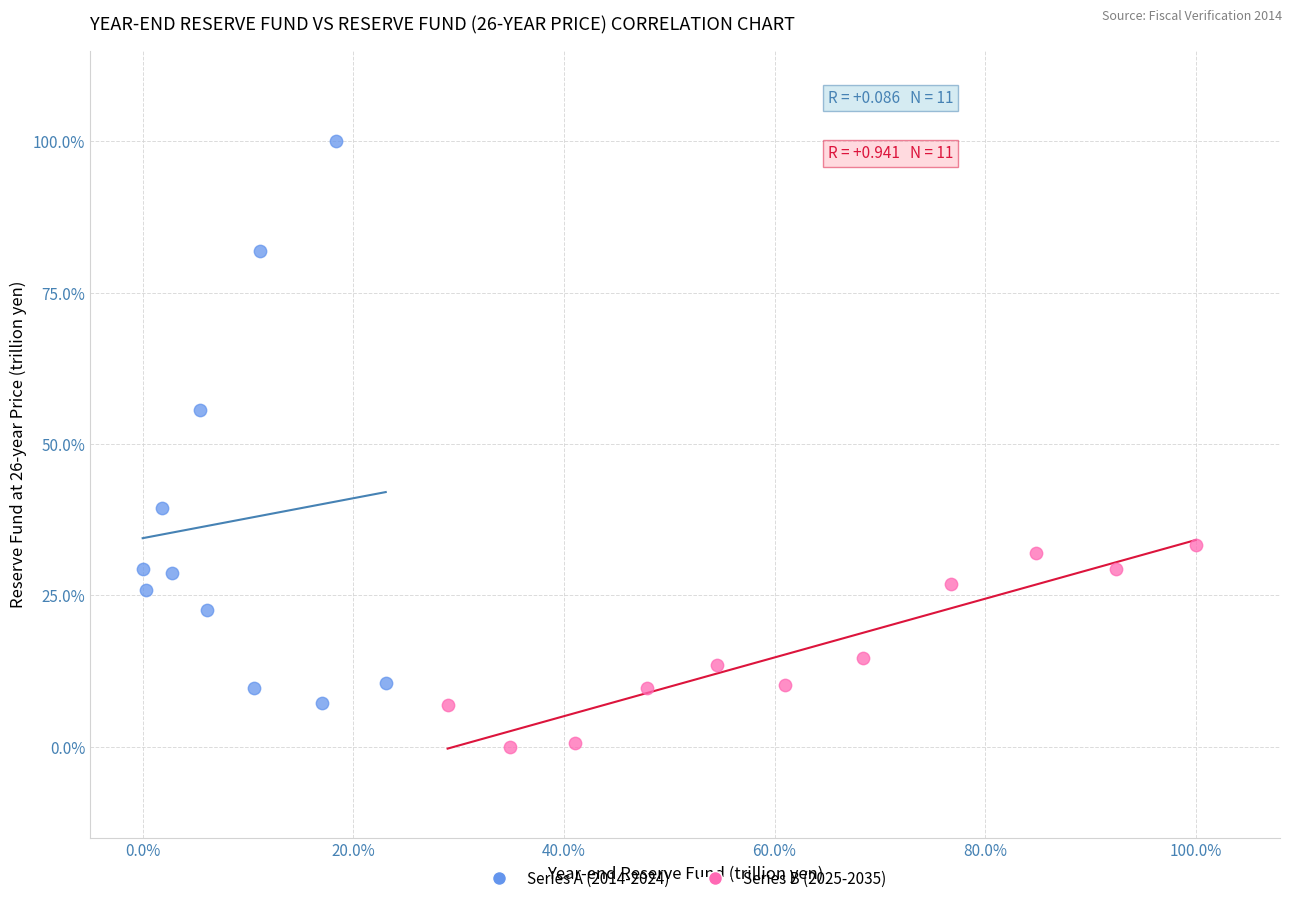

What are all the series names shown in the legend?

Series A (2014-2024), Series B (2025-2035)